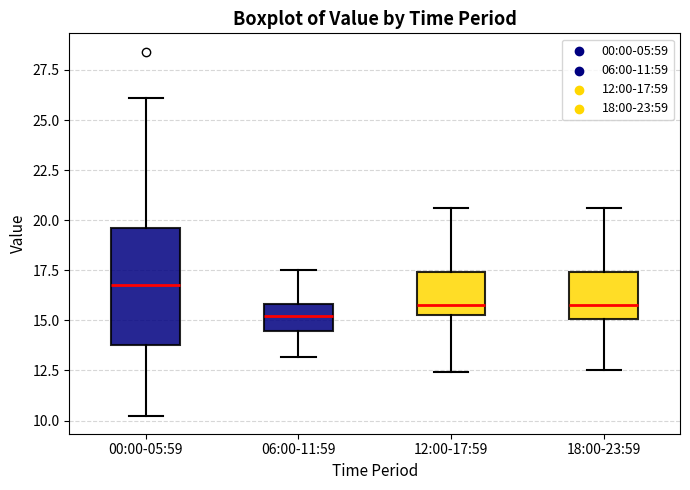

Comparing the boxes themselves (not the whiskers), which one is the tallest?

00:00-05:59